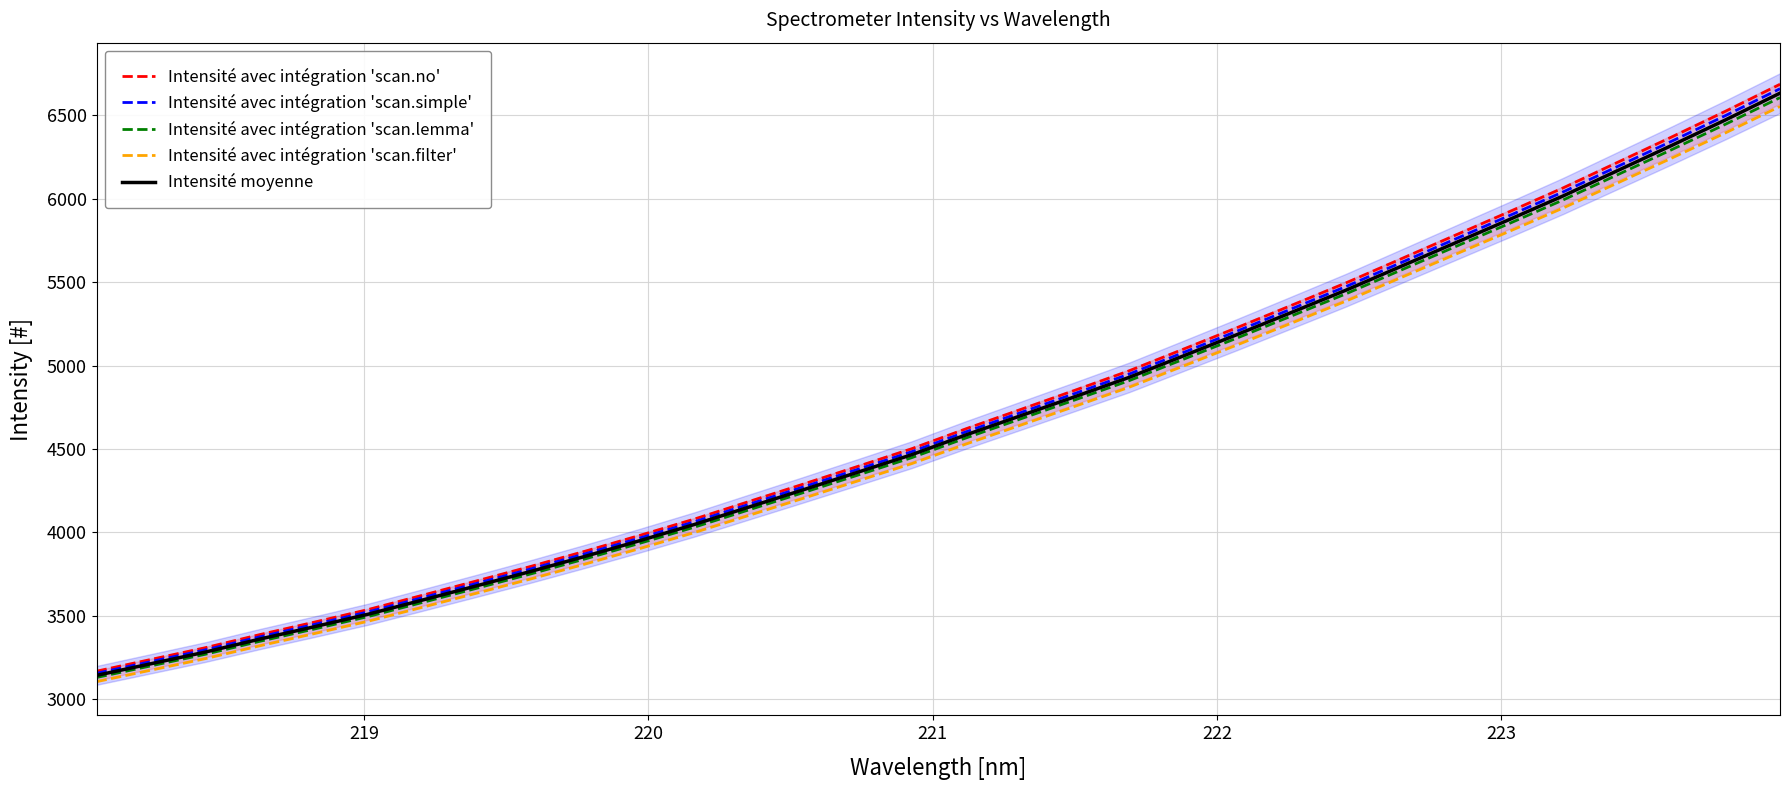

What is the lowest value of the Intensité moyenne series?

3143.1